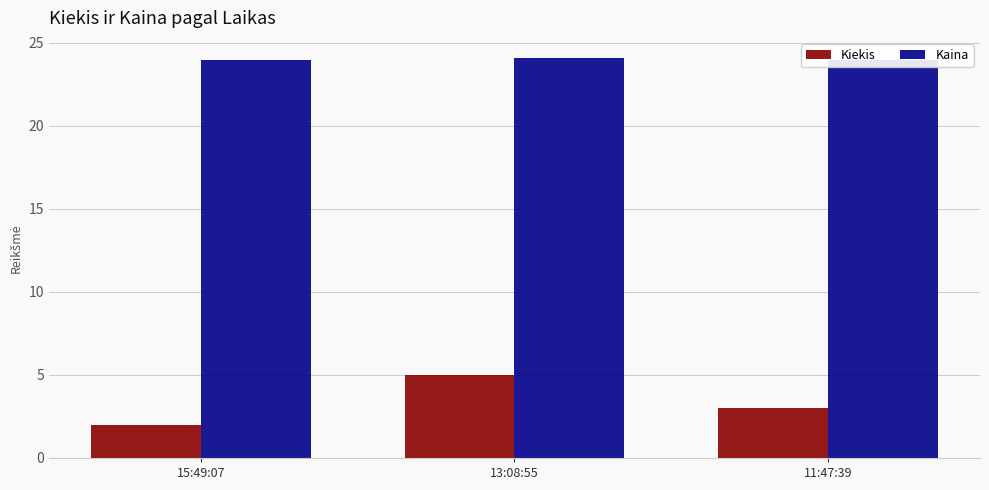

At which category is the sum across all series the highest?

13:08:55